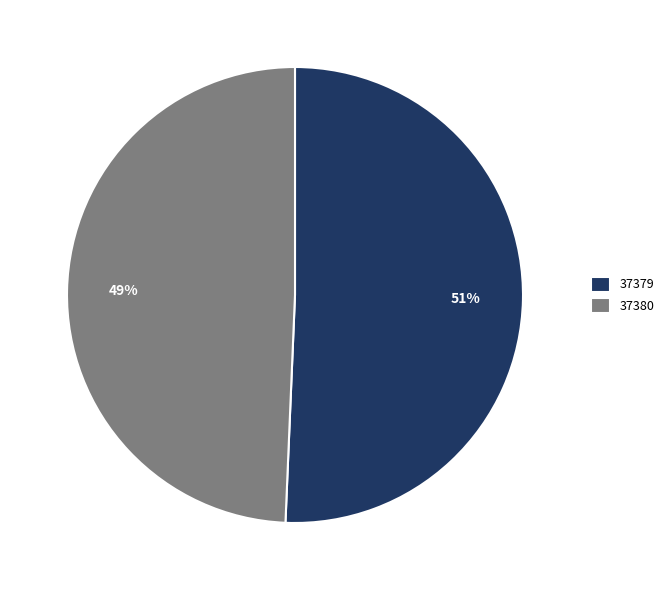

True or false: 37380 accounts for 55% of the total.

False